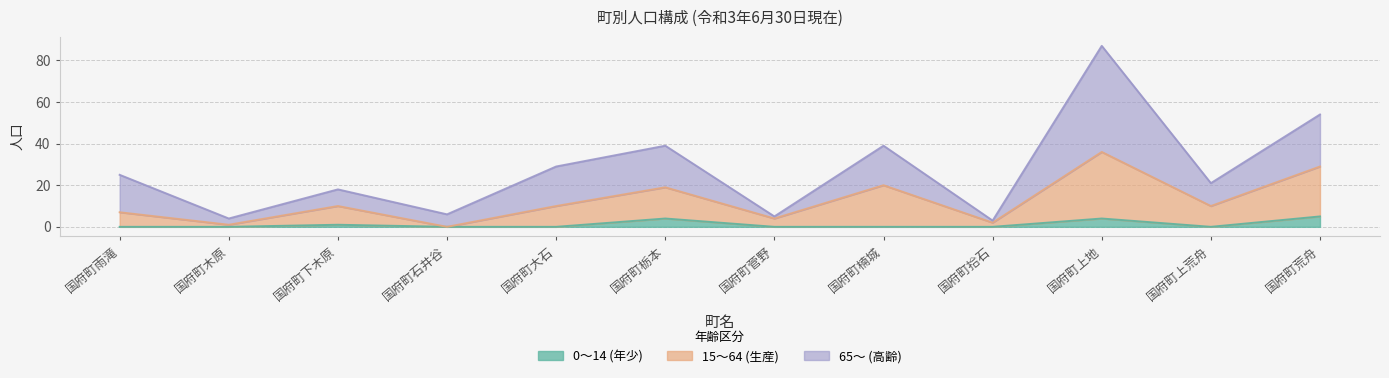

What is the label of the 12th point from the right?

国府町雨滝